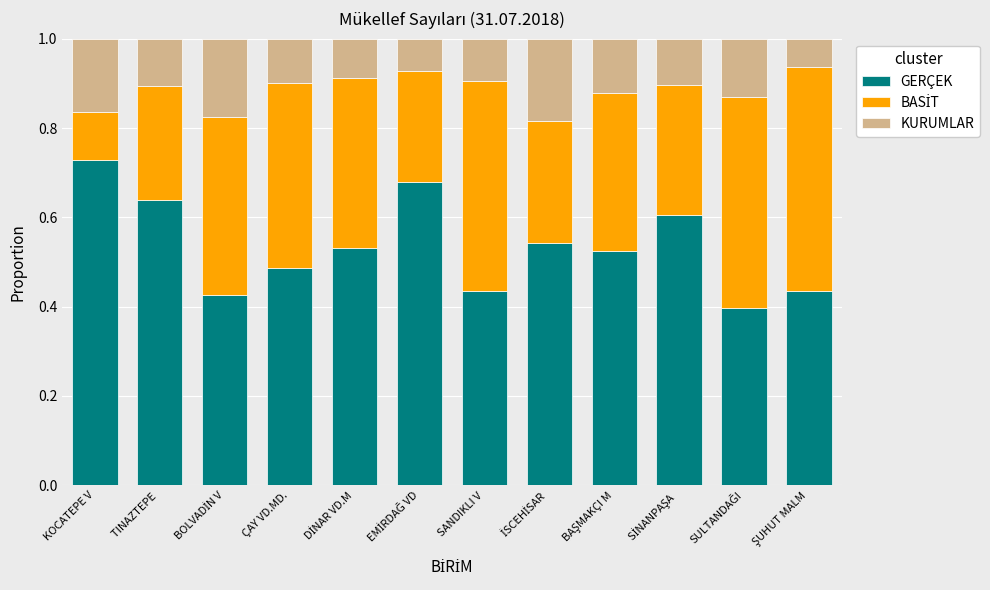

Count the GERÇEK values in the range 0 to 1.

12